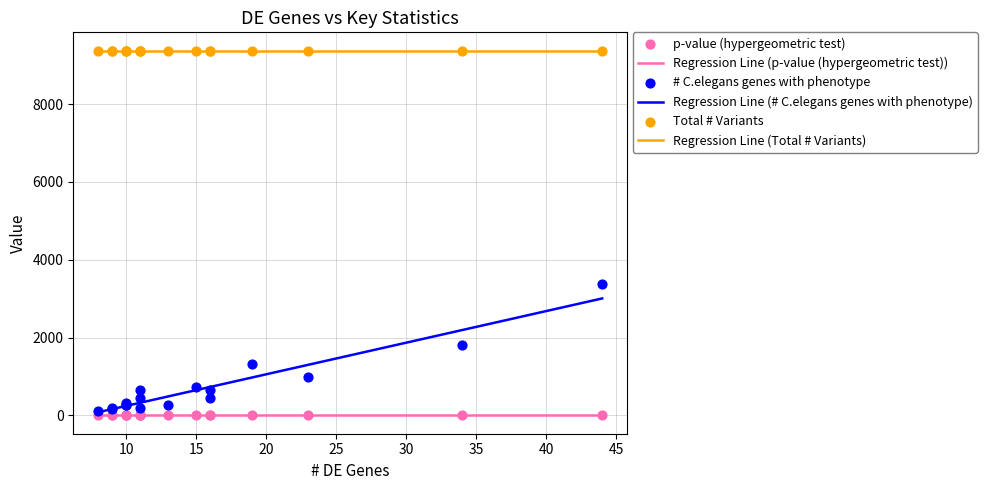

True or false: Regression Line (Total # Variants) and Regression Line (# C.elegans genes with phenotype) cross at least once.

False